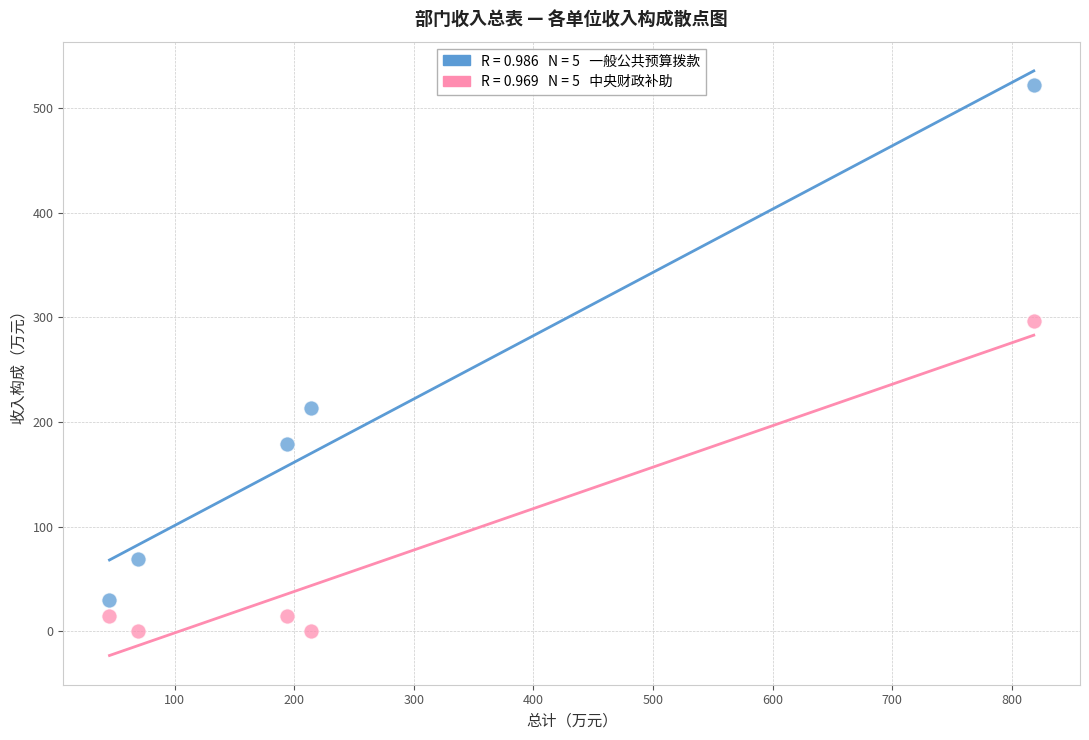

Across all data points, what is the range of Y values (max minus min)?

522.4